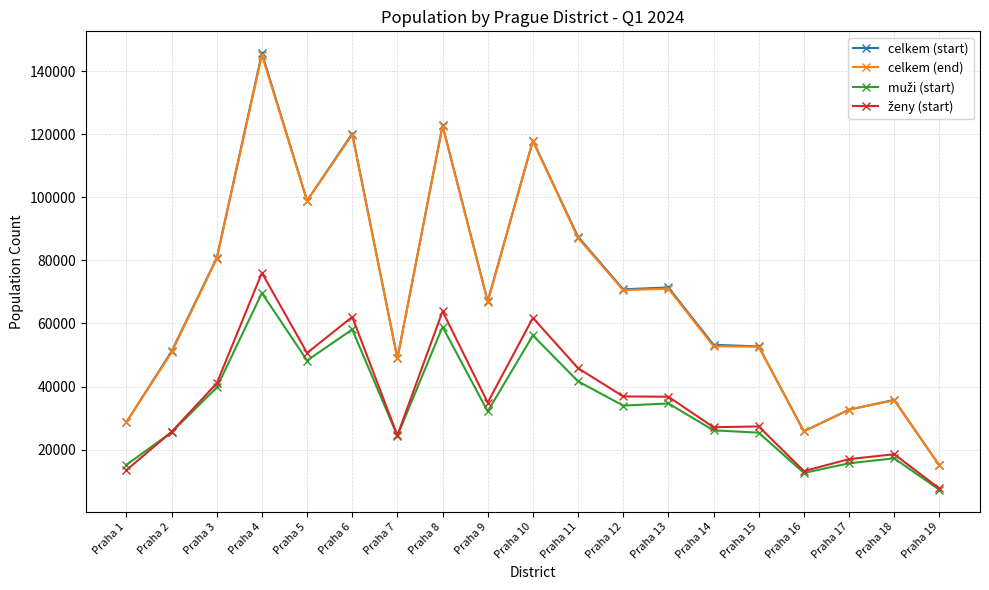

At which category does the chart reach its minimum across all series?

Praha 19